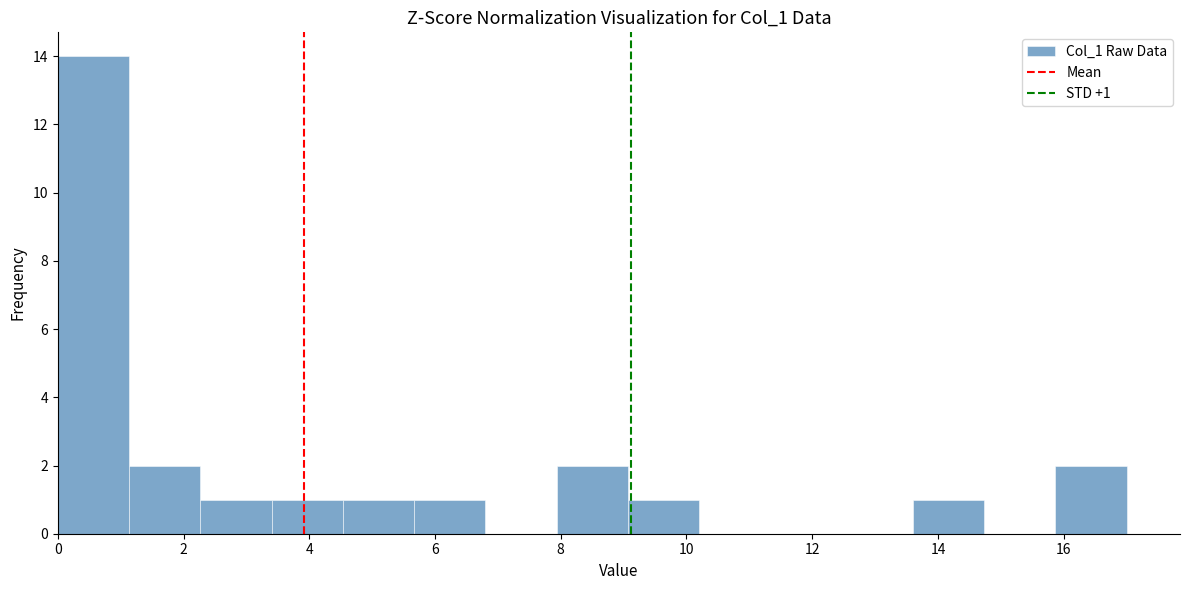

Which range on the x-axis has the tallest bar?

0.0 to 1.2